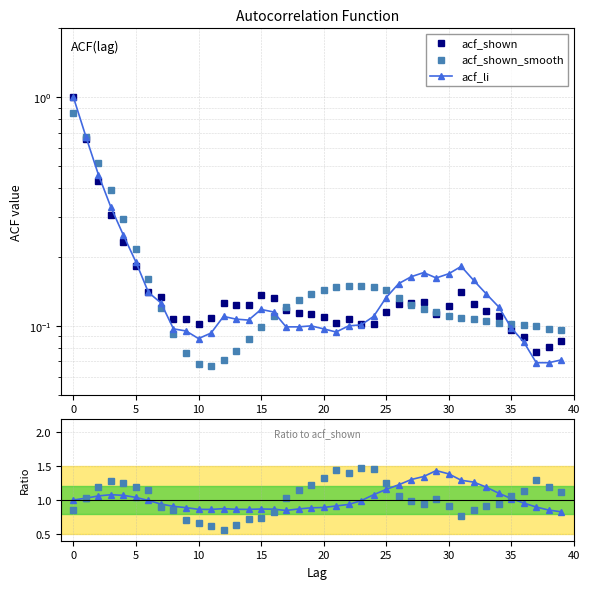

At which label is acf_shown_smooth / acf_shown closest to 1?

27